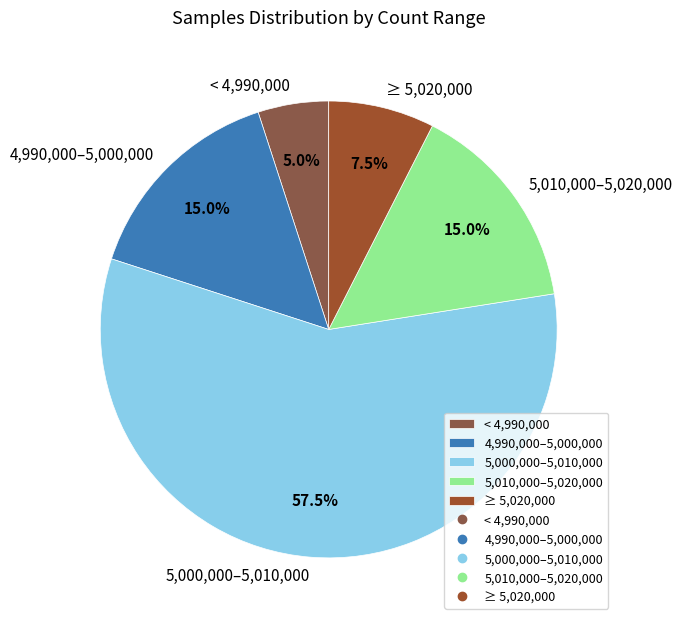

How many slices are in this pie chart?

5